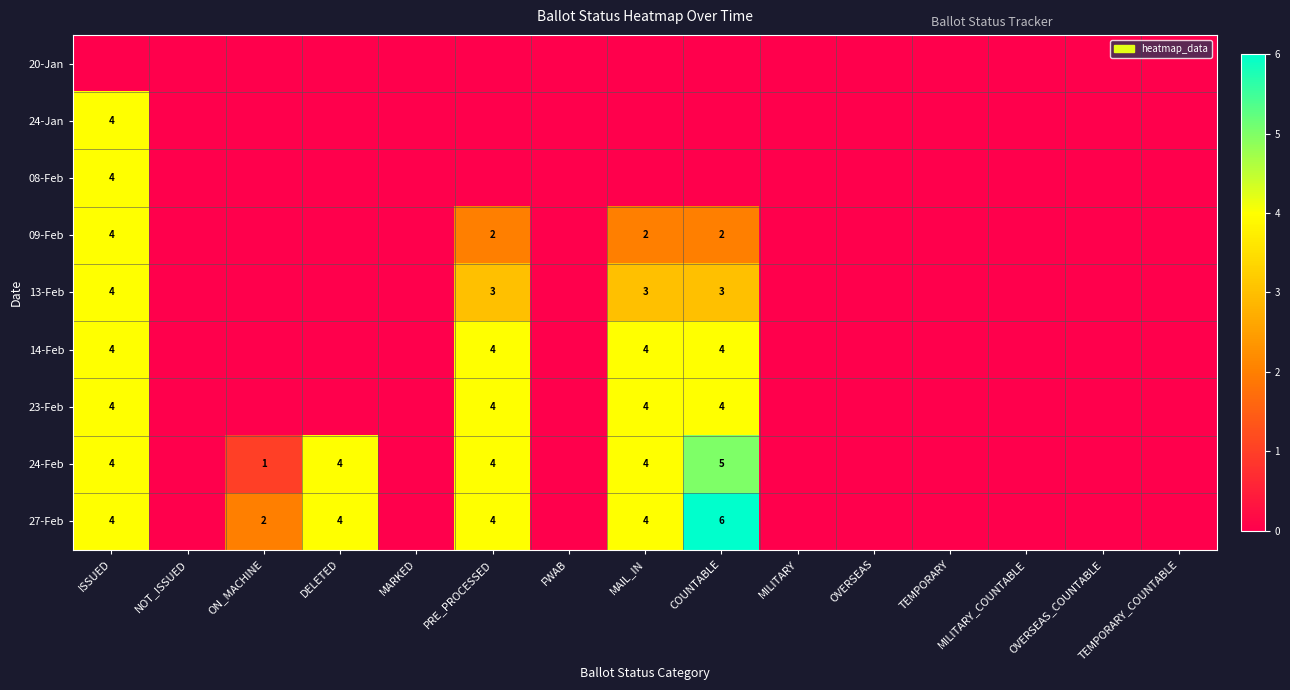

Is it true that 09-Feb equals 2 at MAIL_IN?

True